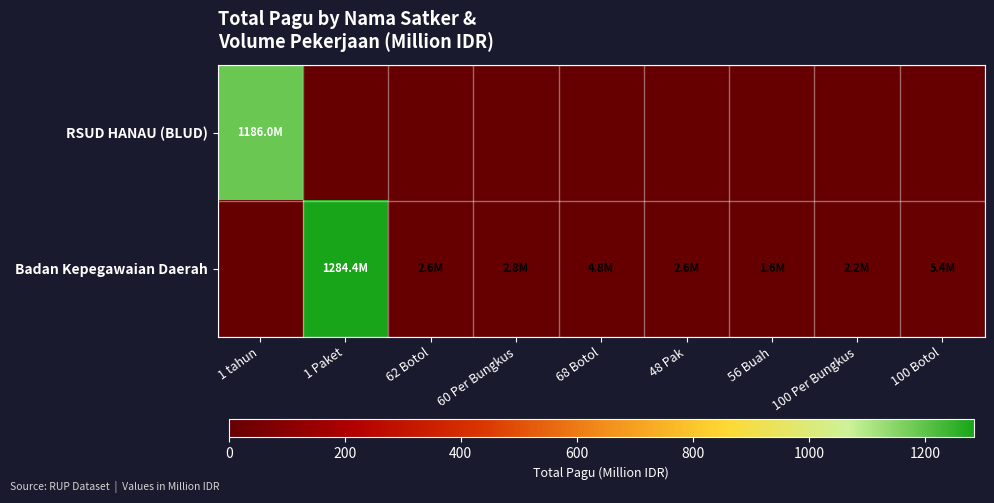

What is the spread (max minus min) of values at 48 Pak?

2.6